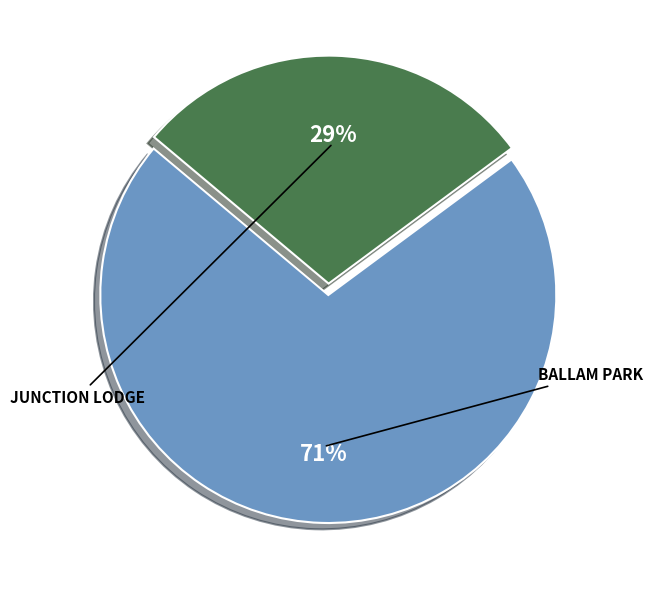

To the nearest percent, what is the difference between the largest and smallest slice percentages?

42%